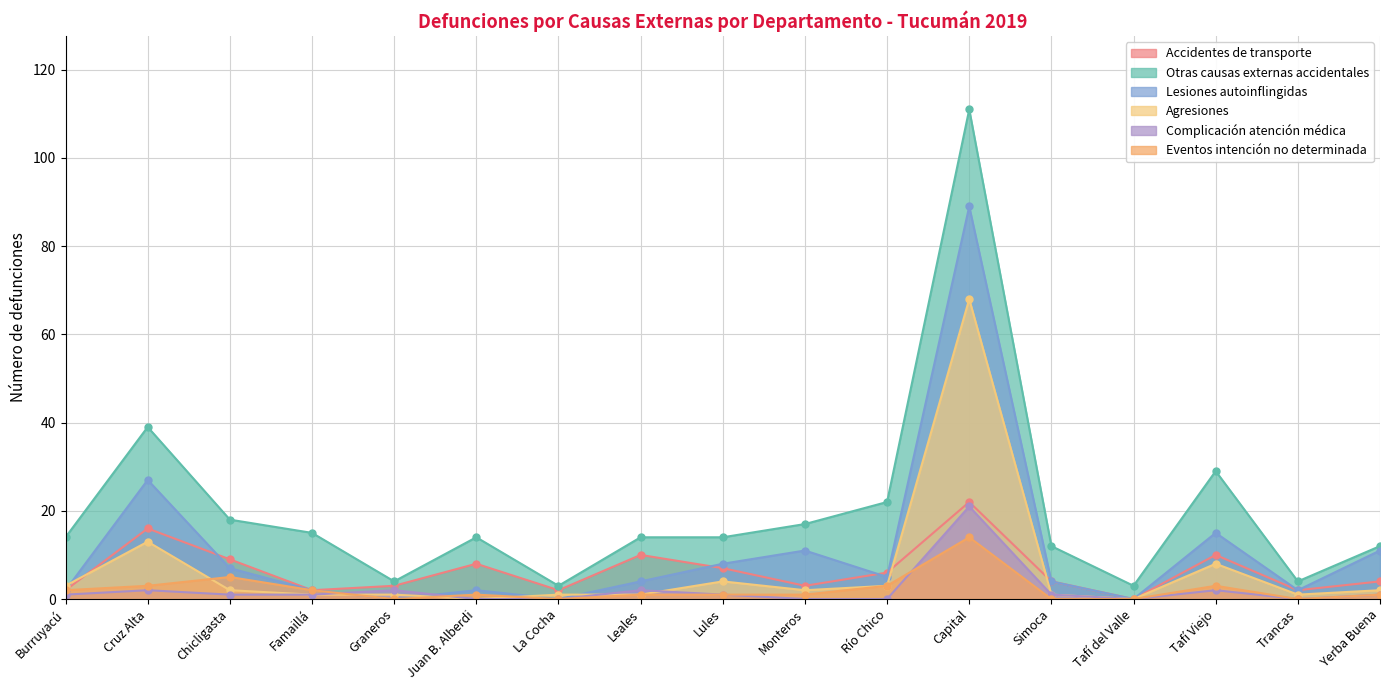

Reading left to right, what are all the values shown in this chart?

Accidentes de transporte: Burruyacú=2	Cruz Alta=16	Chicligasta=9	Famaillá=2	Graneros=3	Juan B. Alberdi=8	La Cocha=2	Leales=10	Lules=7	Monteros=3	Río Chico=6	Capital=22	Simoca=4	Tafí del Valle=0	Tafí Viejo=10	Trancas=2	Yerba Buena=4
Otras causas externas accidentales: Burruyacú=14	Cruz Alta=39	Chicligasta=18	Famaillá=15	Graneros=4	Juan B. Alberdi=14	La Cocha=3	Leales=14	Lules=14	Monteros=17	Río Chico=22	Capital=111	Simoca=12	Tafí del Valle=3	Tafí Viejo=29	Trancas=4	Yerba Buena=12
Lesiones autoinflingidas: Burruyacú=2	Cruz Alta=27	Chicligasta=7	Famaillá=2	Graneros=0	Juan B. Alberdi=2	La Cocha=0	Leales=4	Lules=8	Monteros=11	Río Chico=5	Capital=89	Simoca=4	Tafí del Valle=0	Tafí Viejo=15	Trancas=2	Yerba Buena=11
Agresiones: Burruyacú=3	Cruz Alta=13	Chicligasta=2	Famaillá=1	Graneros=1	Juan B. Alberdi=0	La Cocha=1	Leales=1	Lules=4	Monteros=2	Río Chico=3	Capital=68	Simoca=1	Tafí del Valle=0	Tafí Viejo=8	Trancas=1	Yerba Buena=2
Complicación atención médica: Burruyacú=1	Cruz Alta=2	Chicligasta=1	Famaillá=1	Graneros=2	Juan B. Alberdi=0	La Cocha=0	Leales=2	Lules=1	Monteros=0	Río Chico=0	Capital=21	Simoca=1	Tafí del Valle=0	Tafí Viejo=2	Trancas=0	Yerba Buena=1
Eventos intención no determinada: Burruyacú=2	Cruz Alta=3	Chicligasta=5	Famaillá=2	Graneros=0	Juan B. Alberdi=1	La Cocha=0	Leales=1	Lules=1	Monteros=1	Río Chico=3	Capital=14	Simoca=0	Tafí del Valle=0	Tafí Viejo=3	Trancas=0	Yerba Buena=1